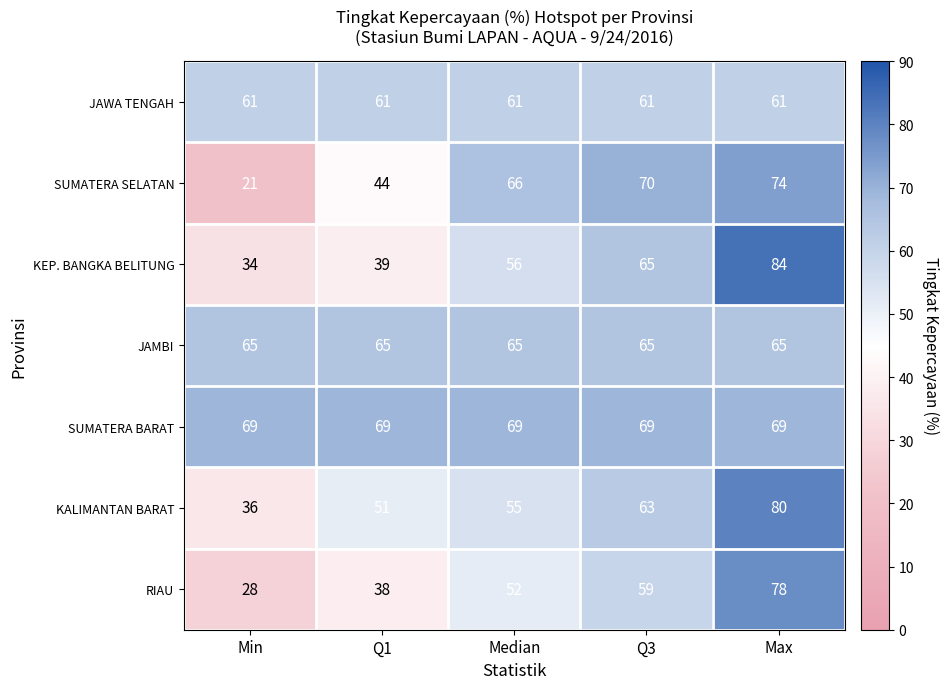

What is the approximate value of KALIMANTAN BARAT at Max, to the nearest 10?

80